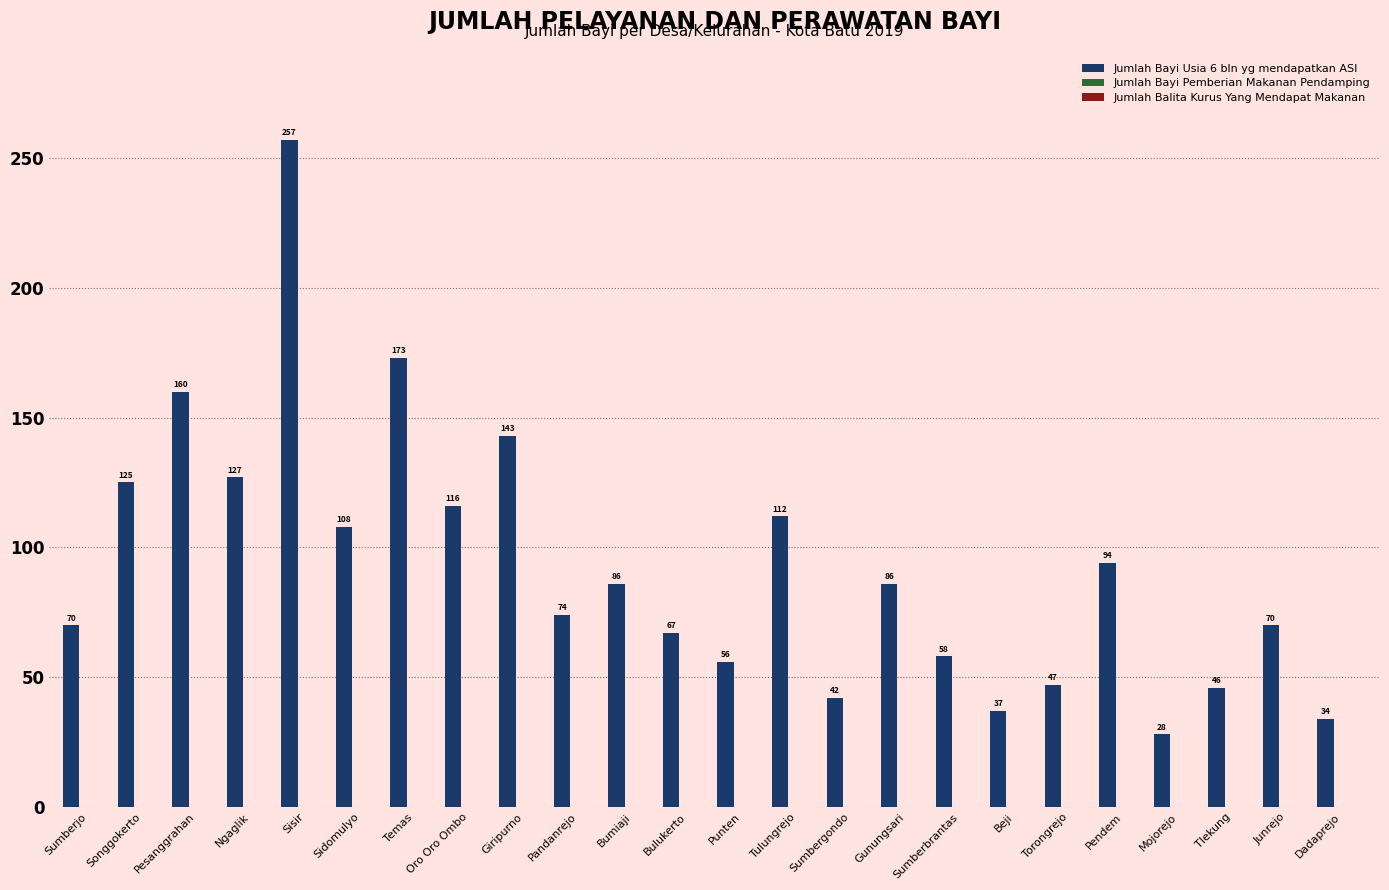

What is the sum of all values?

2216